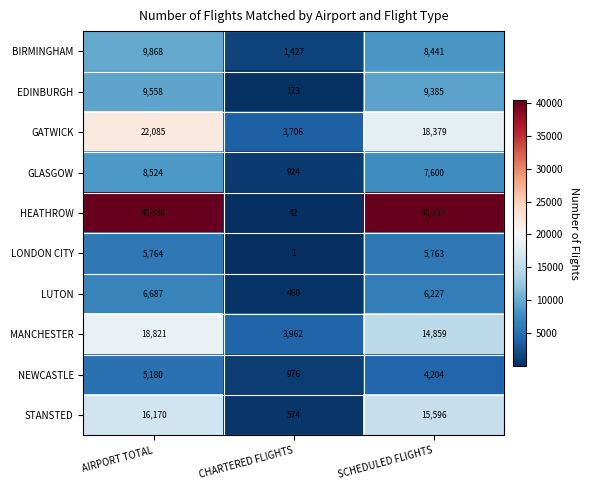

What is the difference between the maximum and minimum values in the GATWICK series?

18379